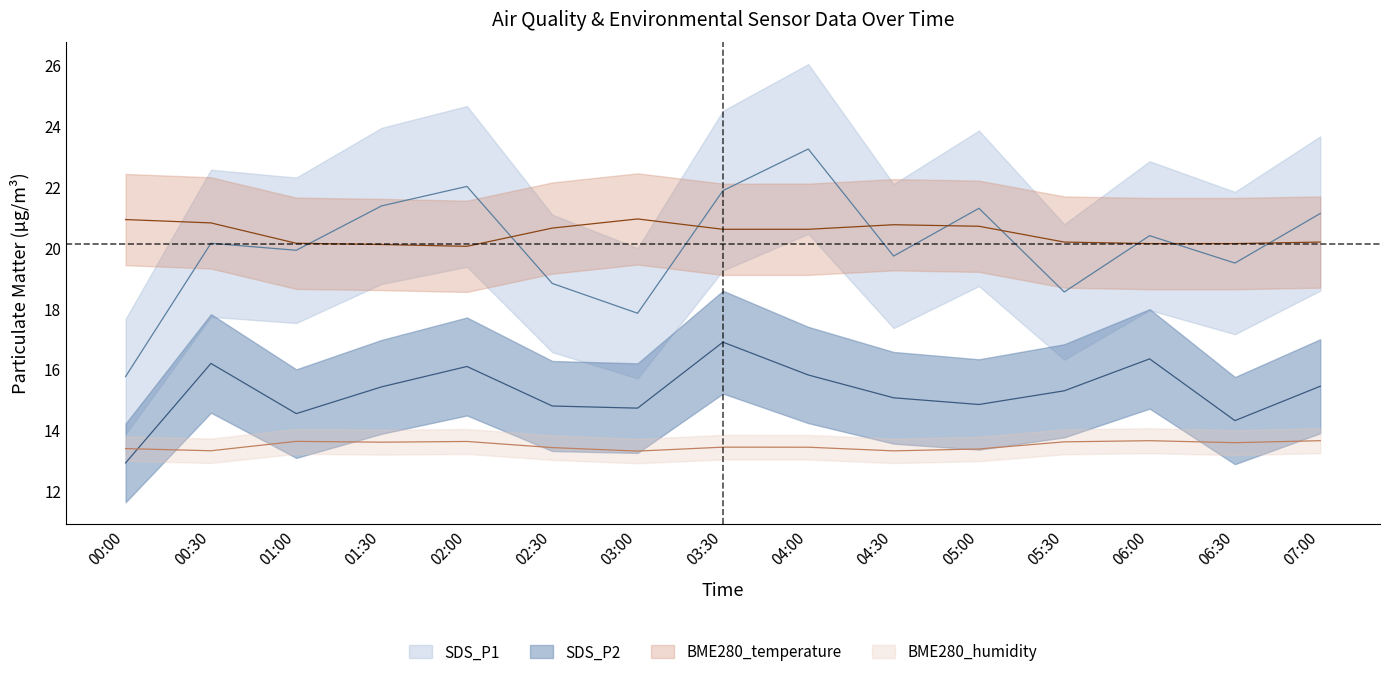

Reading left to right, extract all data points from this chart.

SDS_P1: 15.8	20.1	19.9	21.4	22.0	18.8	17.9	21.9	23.2	19.7	21.3	18.6	20.4	19.5	21.1
SDS_P2: 12.9	16.2	14.6	15.4	16.1	14.8	14.7	16.9	15.8	15.1	14.8	15.3	16.4	14.3	15.4
BME280_temperature: 20.9	20.8	20.1	20.1	20.1	20.6	20.9	20.6	20.6	20.8	20.7	20.2	20.1	20.1	20.2
BME280_humidity: 13.4	13.3	13.6	13.6	13.6	13.4	13.3	13.4	13.4	13.3	13.4	13.6	13.7	13.6	13.7